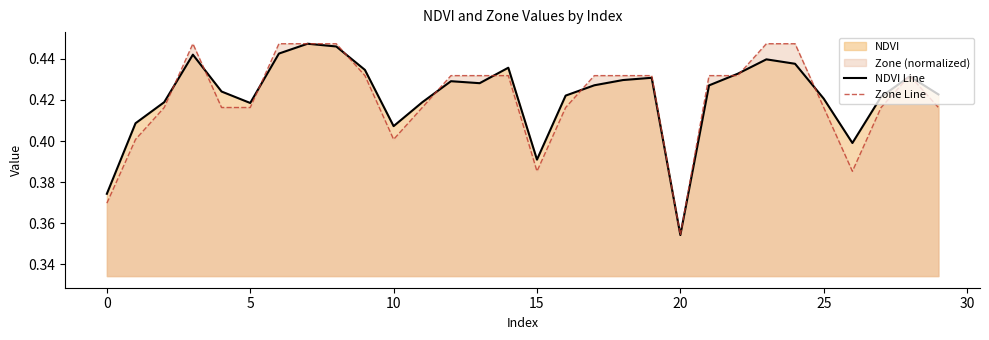

Does the chart have visible grid lines?

No